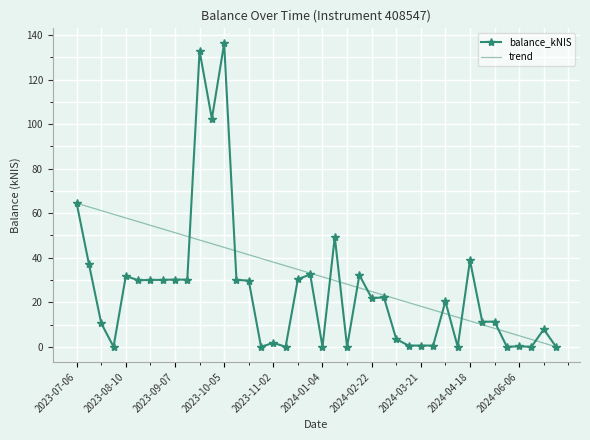

Which has a higher value, 2024-07-11 or 2024-04-11?

2024-07-11